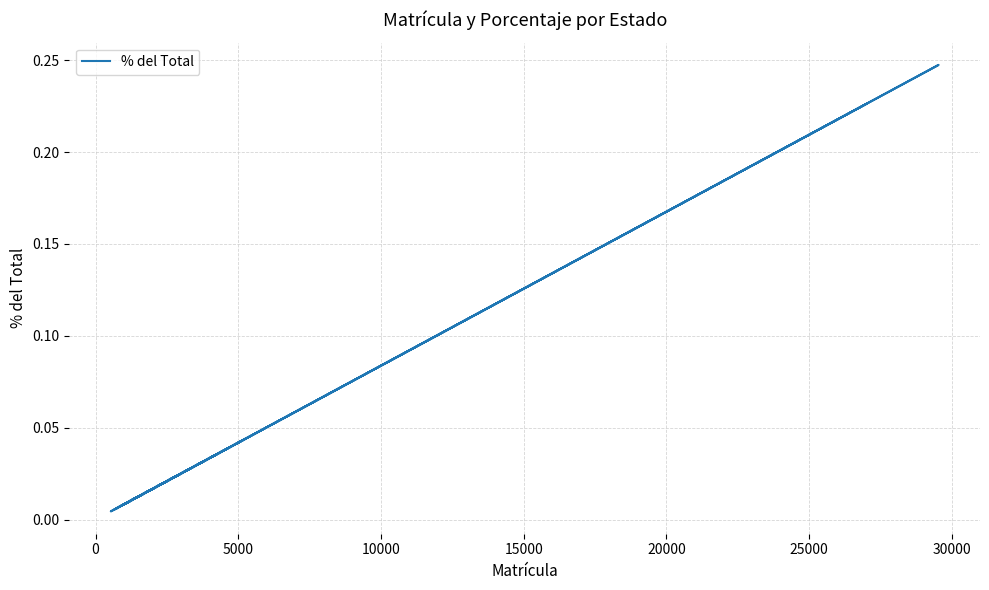

True or false: the data shows 0.0 at 25.

False